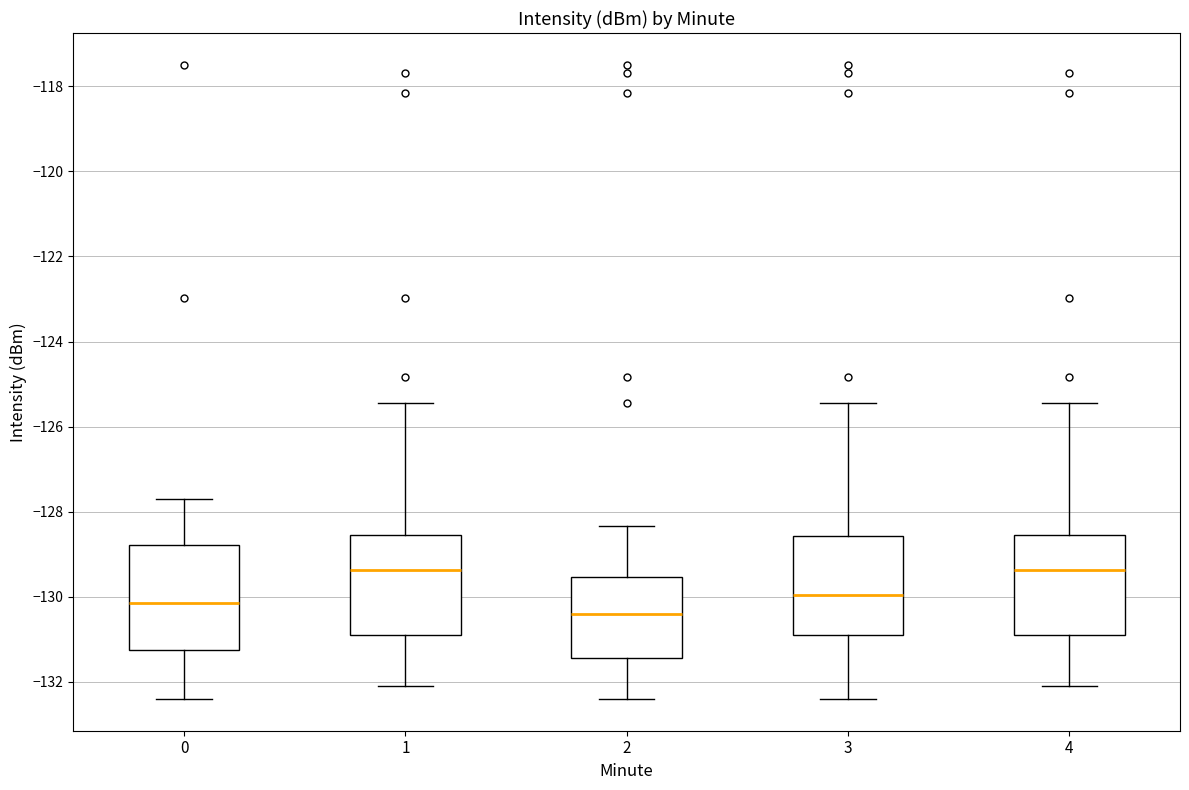

Which box has the lowest median line?

2